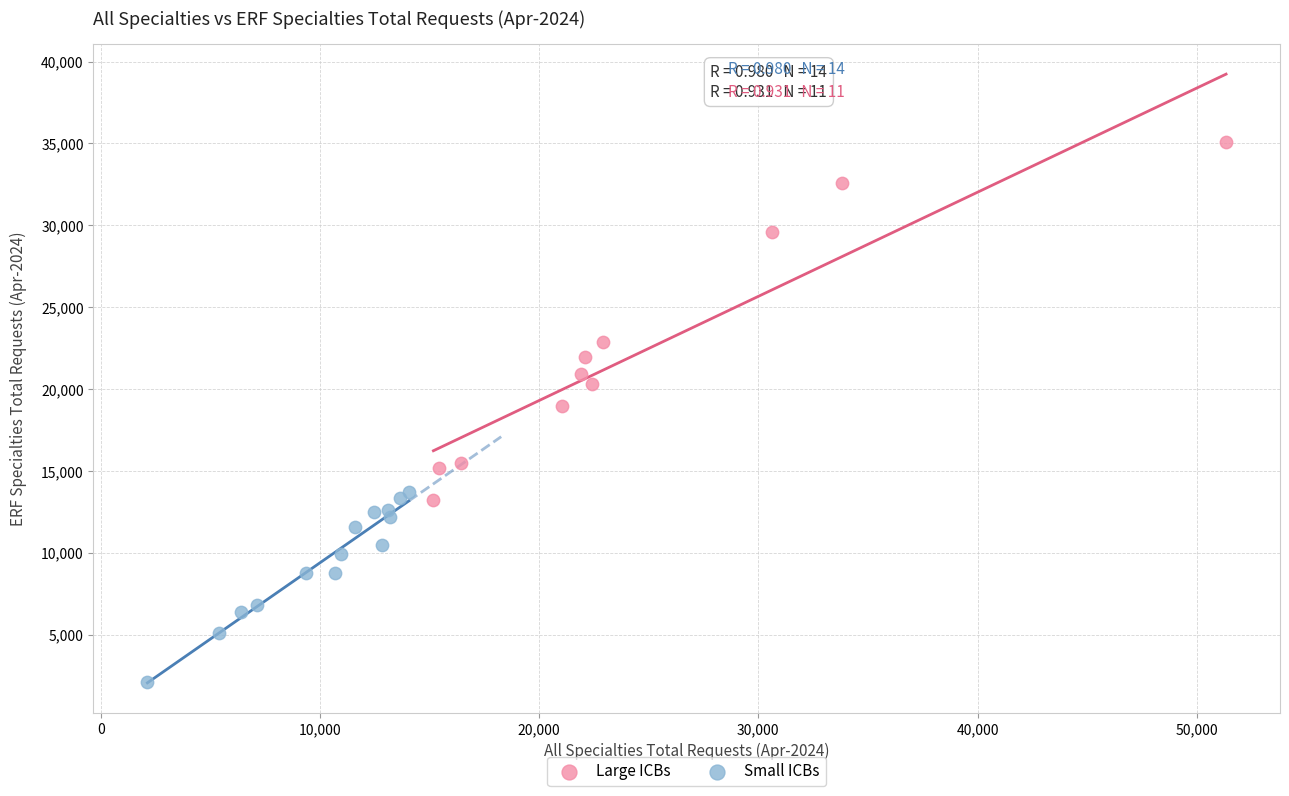

Which series contains the lowest Y value?

Small ICBs